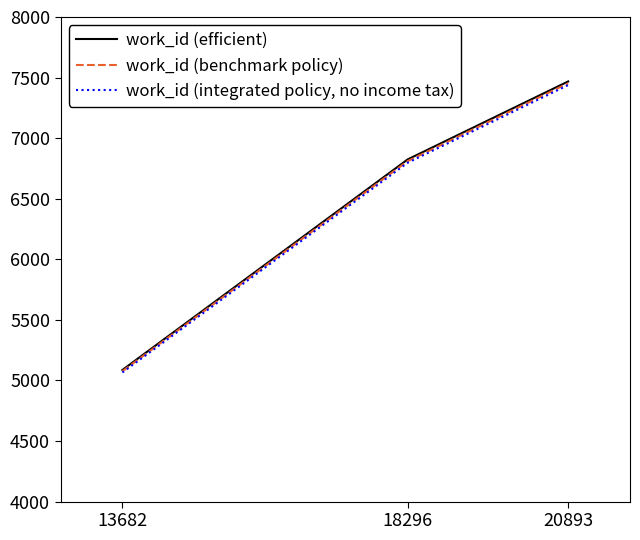

Reading left to right, list all the values displayed in this chart.

work_id (efficient): 13682=5086.0	18296=6824.0	20893=7468.0
work_id (benchmark policy): 13682=5075.8	18296=6810.4	20893=7453.1
work_id (integrated policy, no income tax): 13682=5065.7	18296=6796.7	20893=7438.1